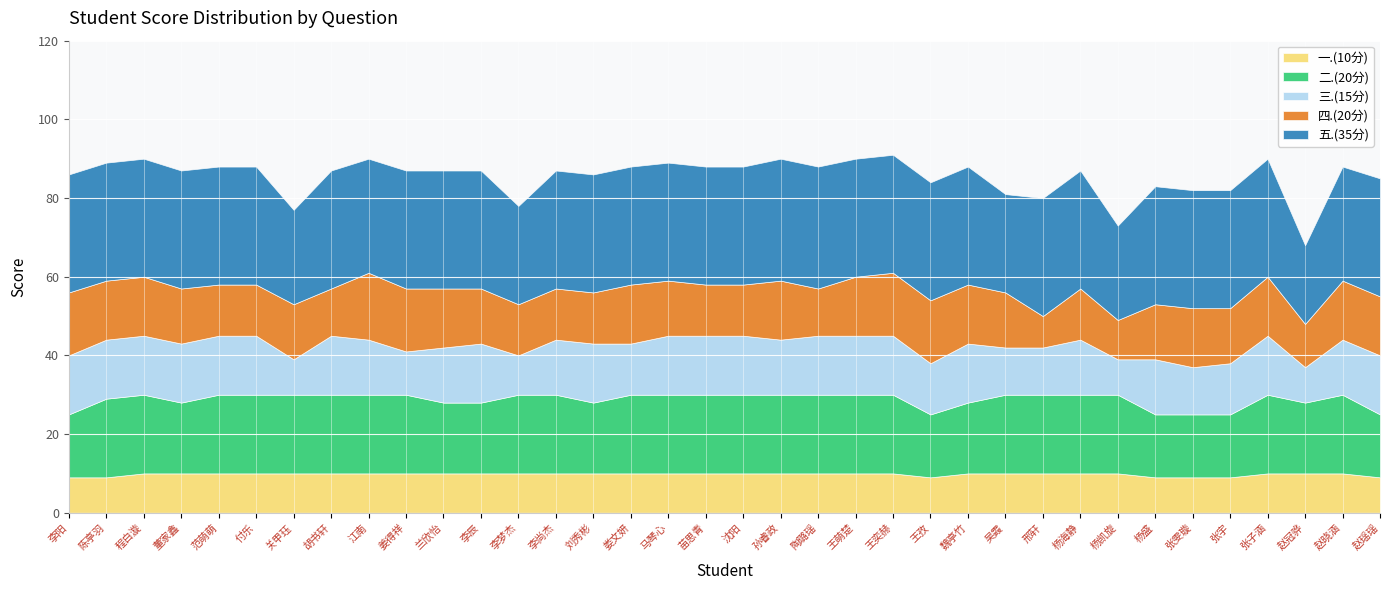

True or false: 二.(20分) and 一.(10分) cross at least once.

False